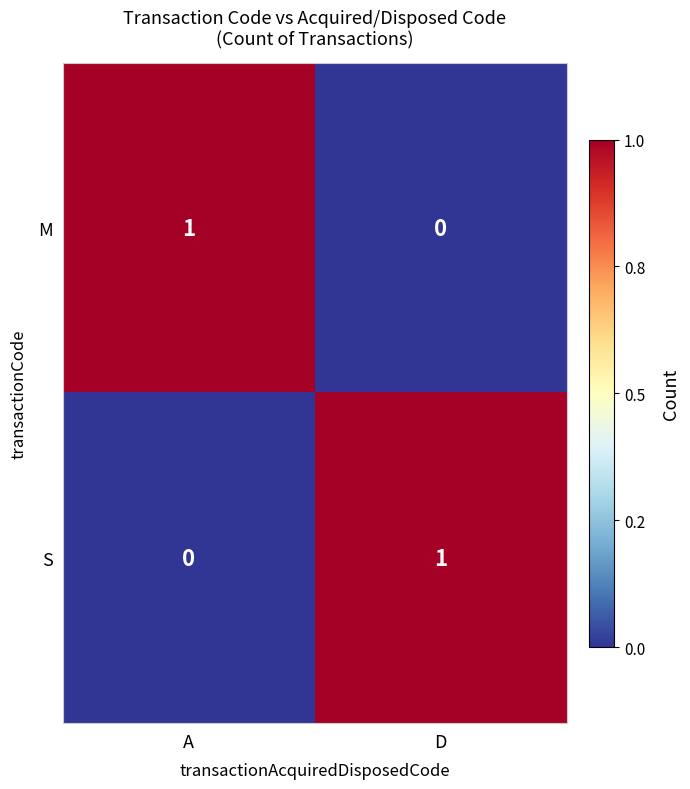

What is the difference between the highest and lowest values at D?

1